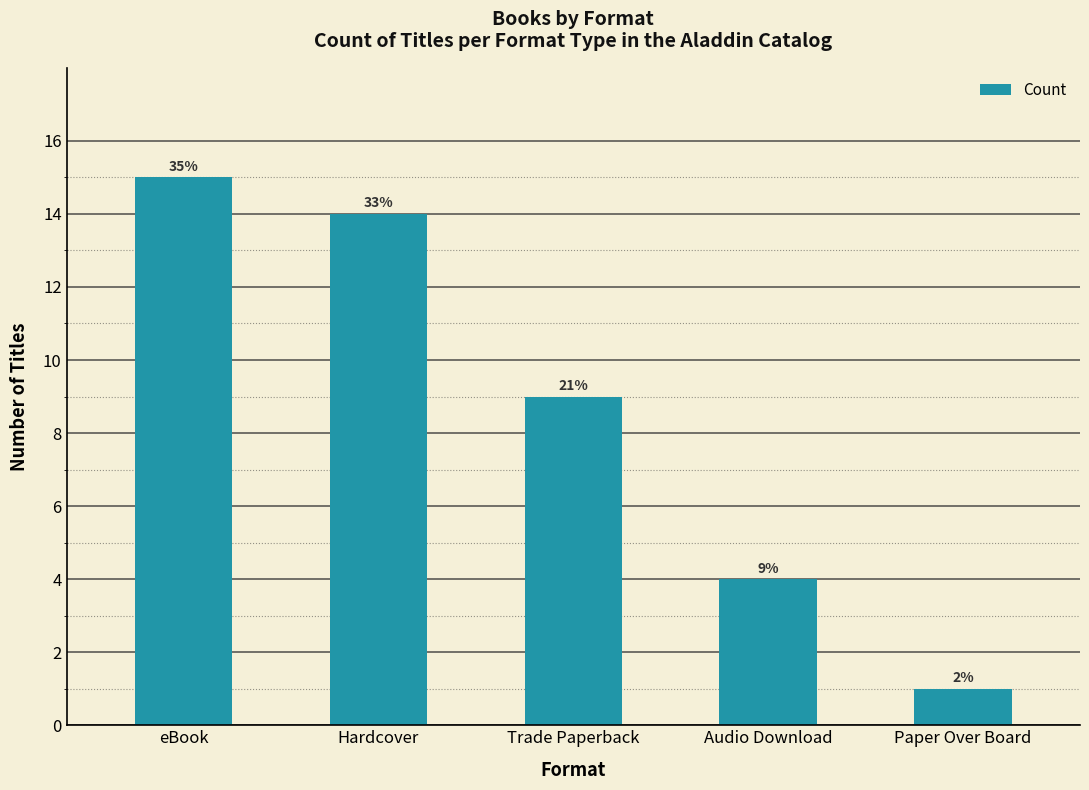

Rank the categories by value from highest to lowest.

eBook, Hardcover, Trade Paperback, Audio Download, Paper Over Board